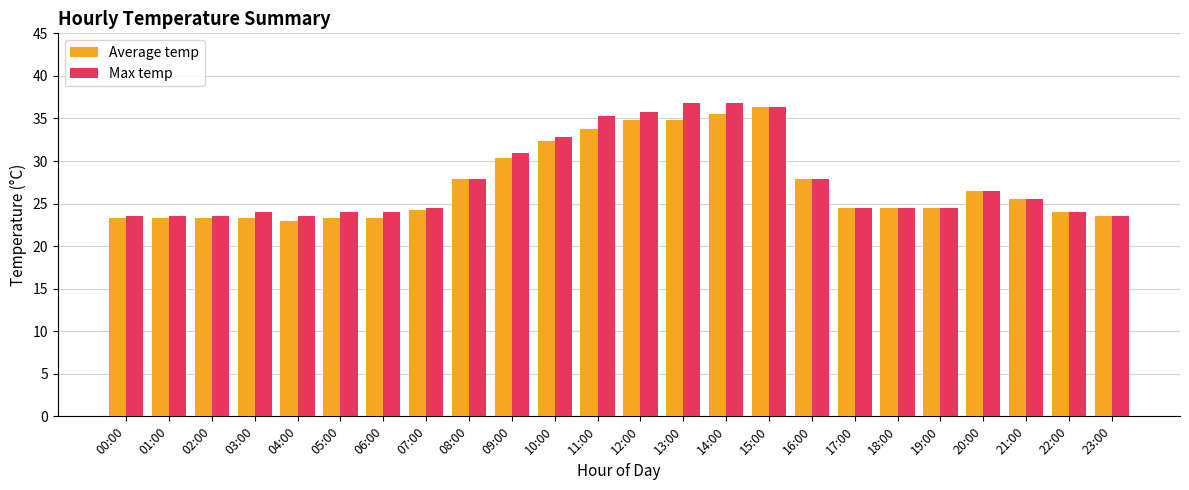

The value of Average temp at 08:00 is 41.0. True or false?

False